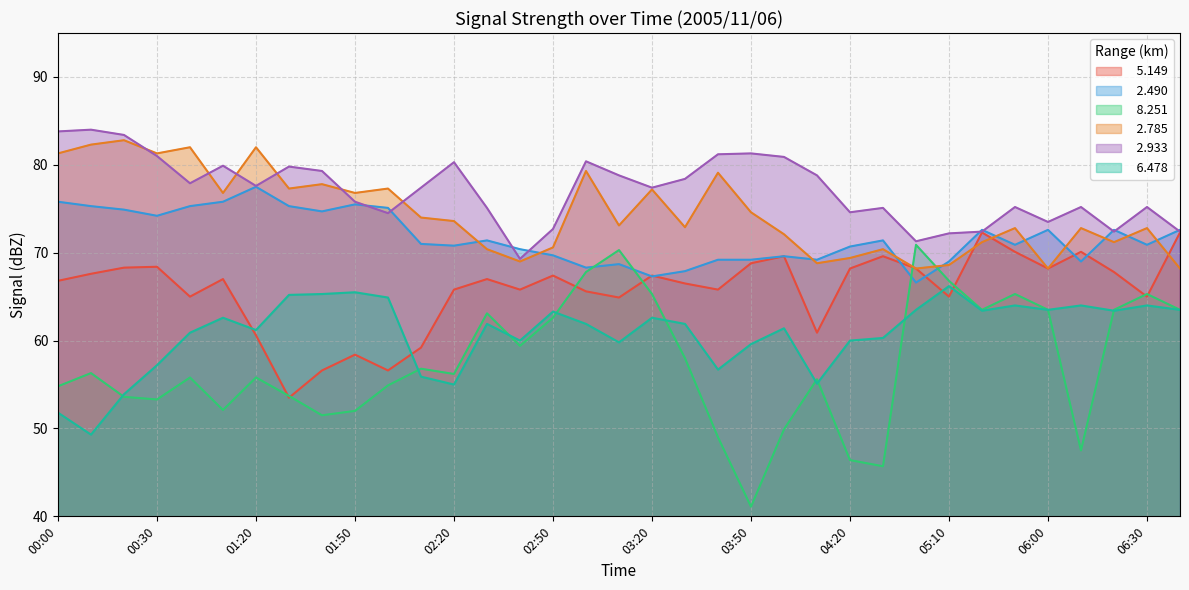

What position from the right is 03:40?

15